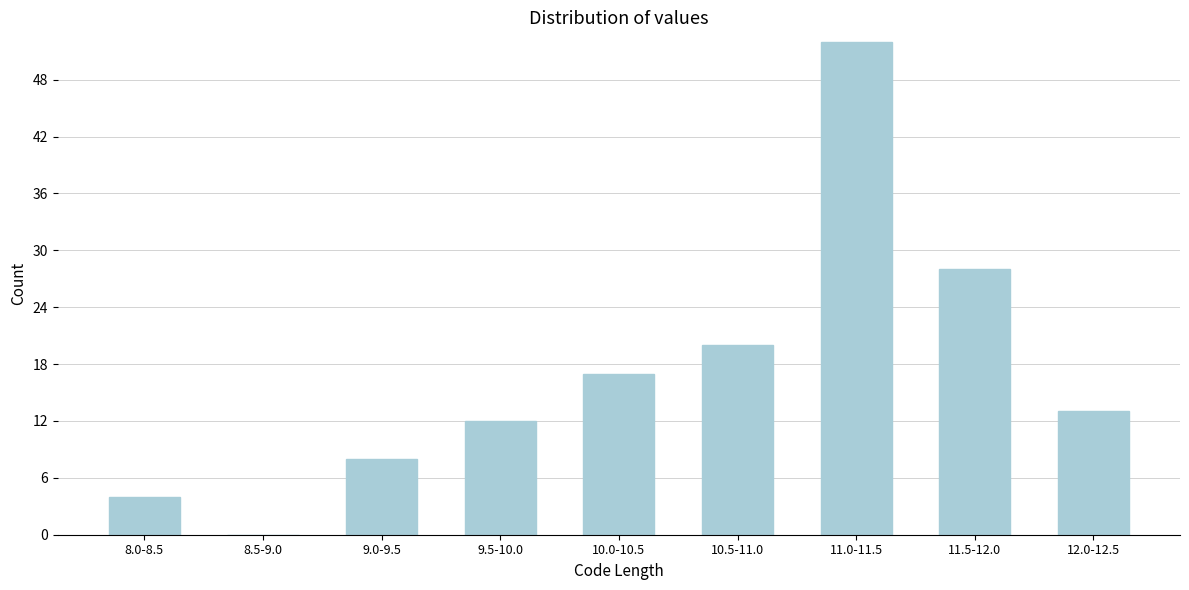

Reading left to right, extract all data points from this chart.

8.0-8.5=4	8.5-9.0=0	9.0-9.5=8	9.5-10.0=12	10.0-10.5=17	10.5-11.0=20	11.0-11.5=52	11.5-12.0=28	12.0-12.5=13